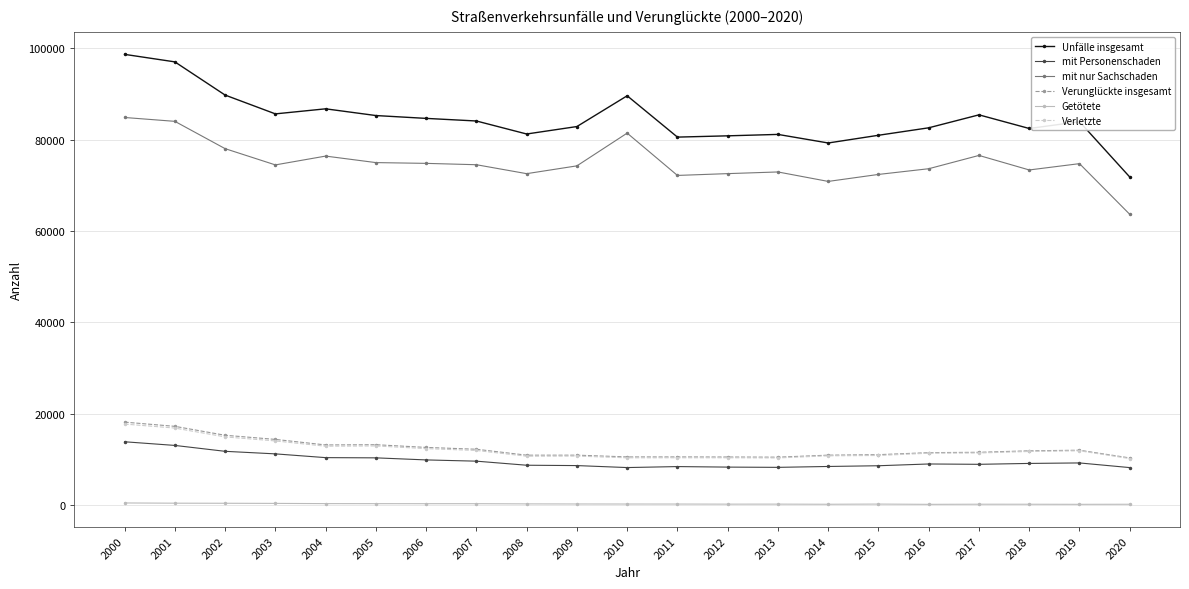

Which series has the widest spread of values?

Unfälle insgesamt